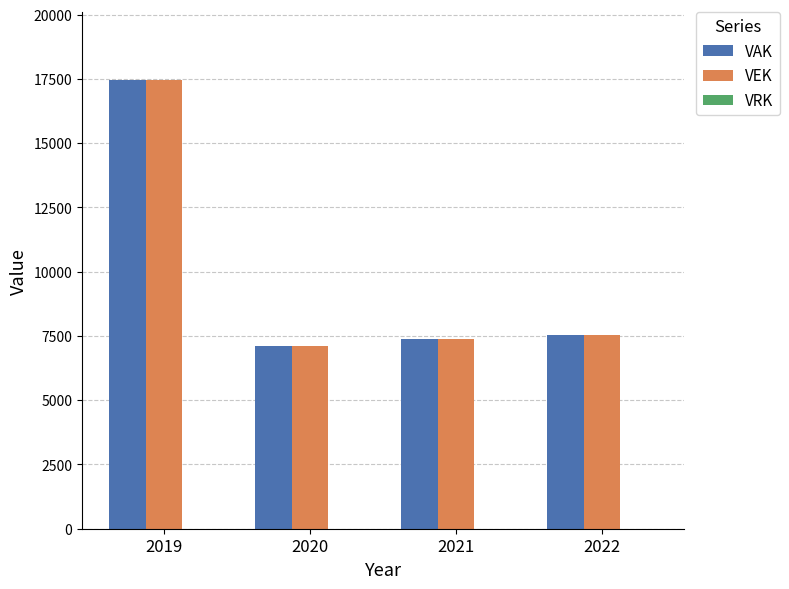

Does the chart contain any negative values?

No